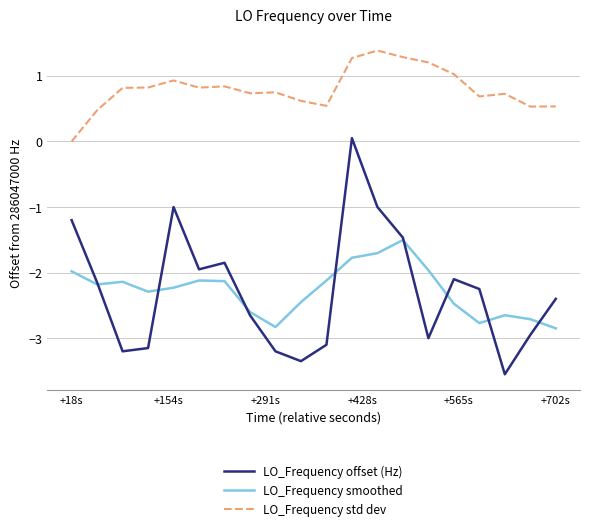

In LO_Frequency offset (Hz), how many points are lower than both neighbors (excluding endpoints)?

5